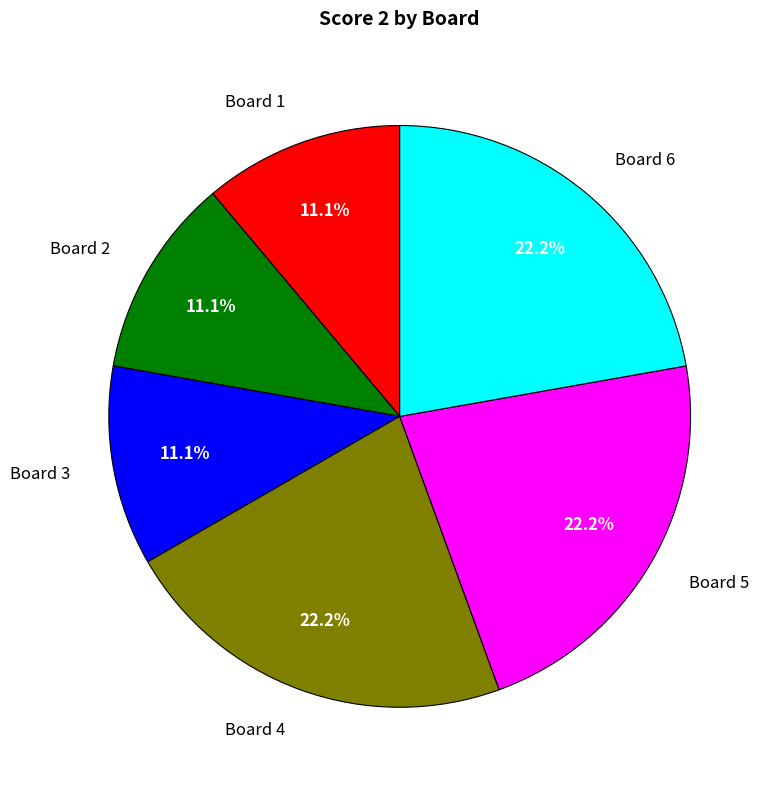

Does Board 4 represent more than half of the total?

No